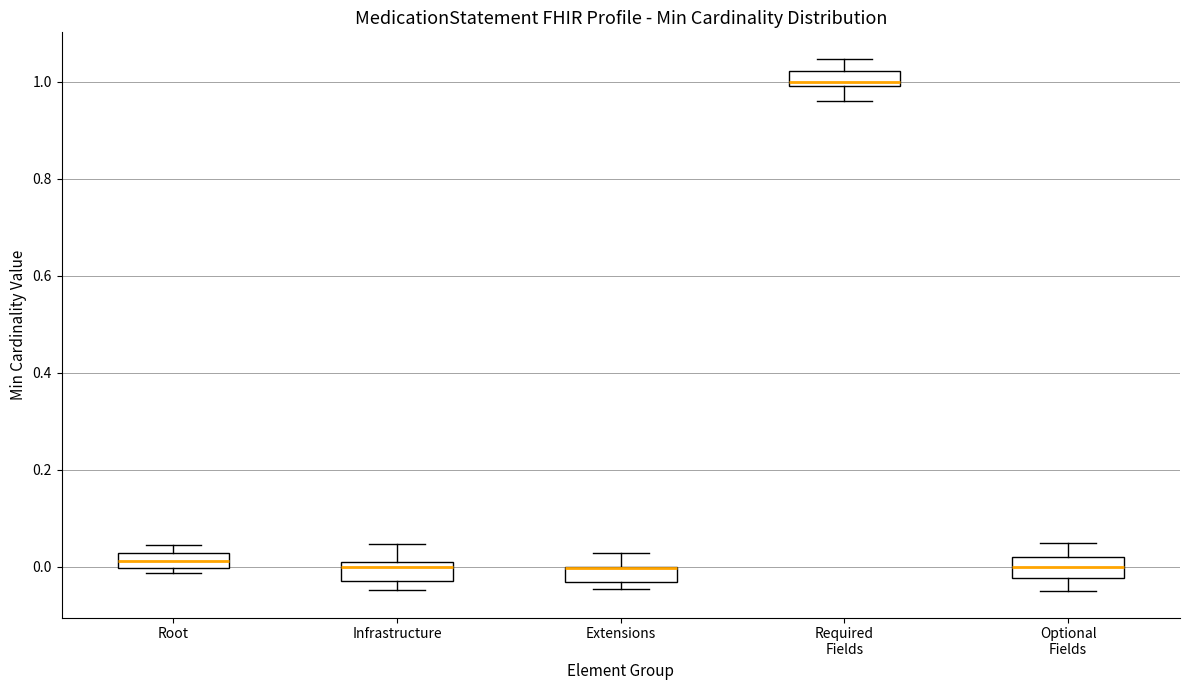

Reading left to right, read every box against the y-axis: the position of its median line, the range the box covers, and the ends of its whiskers. The values are not printed on the chart, so give them approximately, as read against the axis.

Root: median 0.02 (inside the box), box 0.00 to 0.02, whiskers -0.02 to 0.04
Infrastructure: median 0.00 (just below the box's upper edge), box -0.02 to 0.00, whiskers -0.04 to 0.04
Extensions: median 0.00 (drawn on the box's upper edge), box -0.04 to 0.00, whiskers -0.04 (just below the box's lower edge) to 0.02
Required Fields: median 1.00 (just above the box's lower edge), box 1.00 to 1.02, whiskers 0.96 to 1.04
Optional Fields: median 0.00, box -0.02 to 0.02, whiskers -0.04 to 0.04